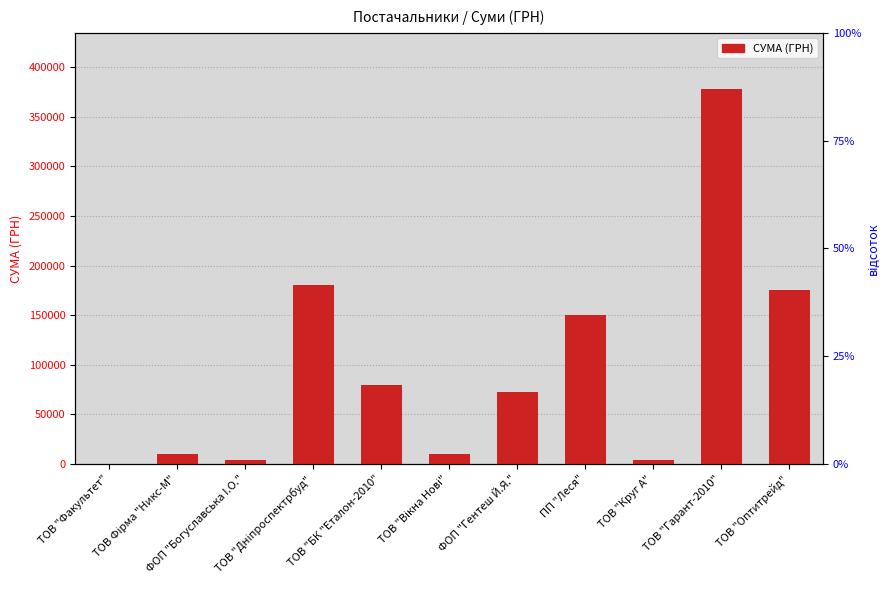

What is the sum of all values?

1064450.4